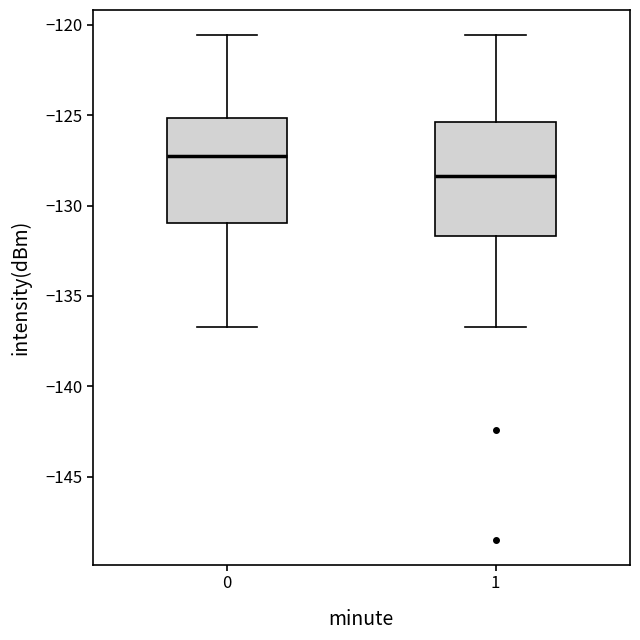

Reading left to right, transcribe this box plot: for each box, give where its median line is, the range the box spans, and where its two whiskers end, as read against the y-axis. The values are not printed on the chart, so give them approximately, as read against the axis.

0: median -127.0, box -131.0 to -125.0, whiskers -136.5 to -120.5
1: median -128.5, box -131.5 to -125.5, whiskers -136.5 to -120.5